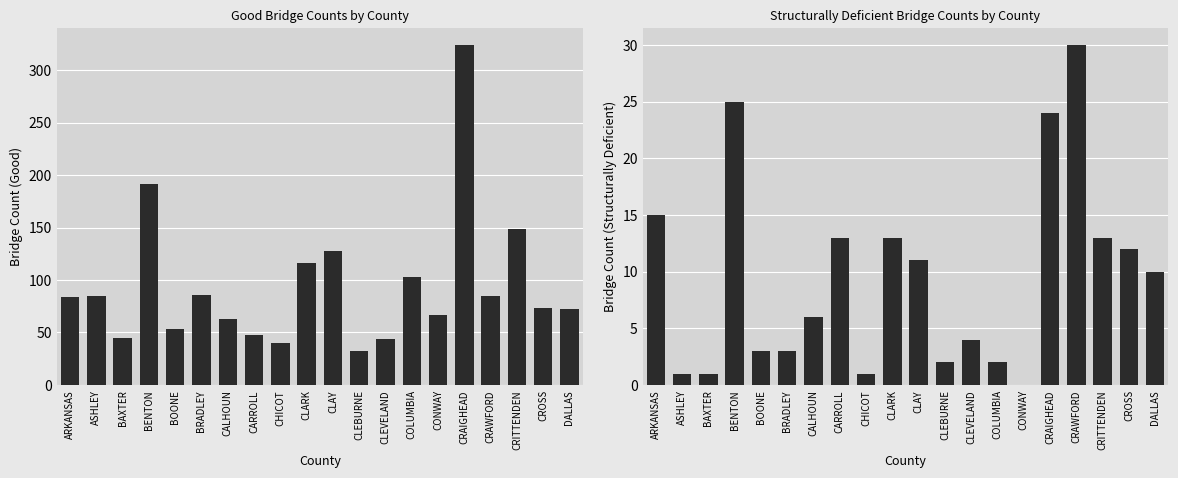

Does the chart contain any negative values?

No